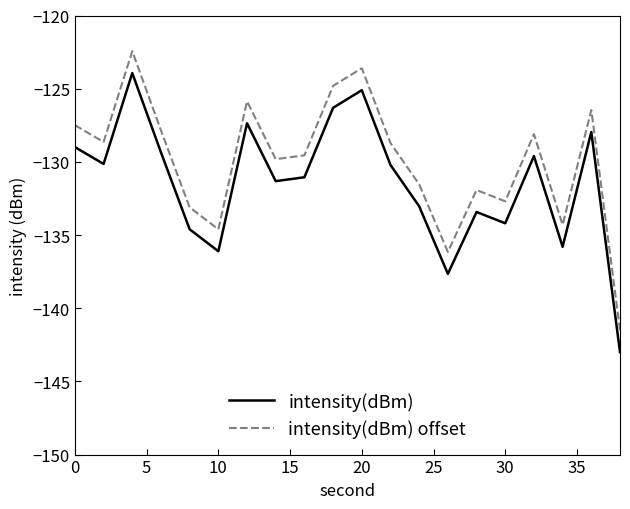

True or false: intensity(dBm) offset and intensity(dBm) cross at least once.

False